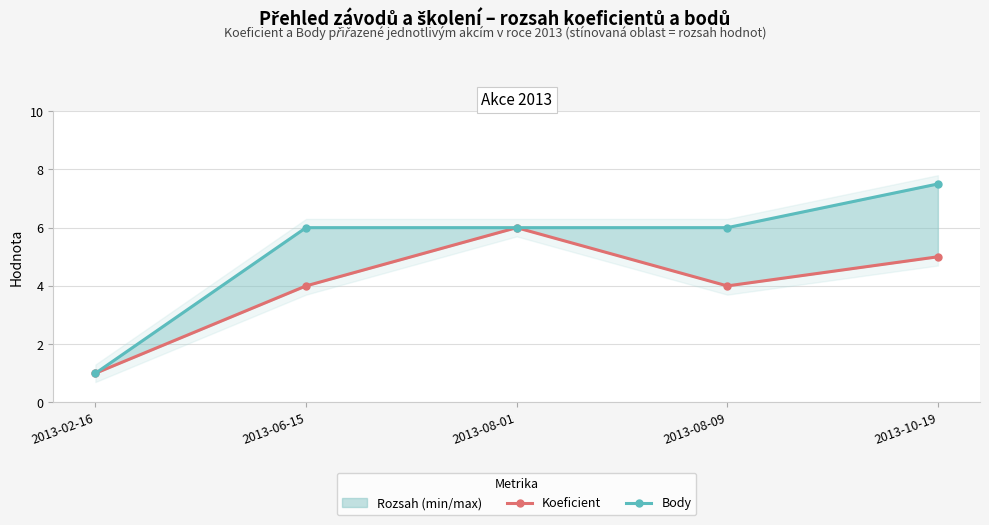

What are all the series names shown in the legend?

Koeficient, Body